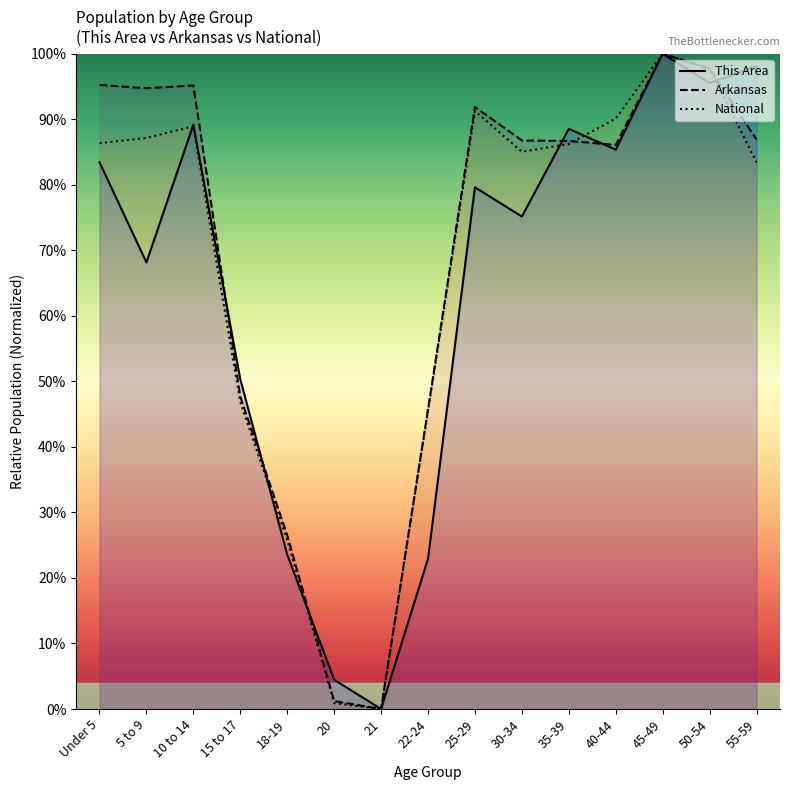

Where do National and This Area first cross each other?

5 to 9 and 10 to 14